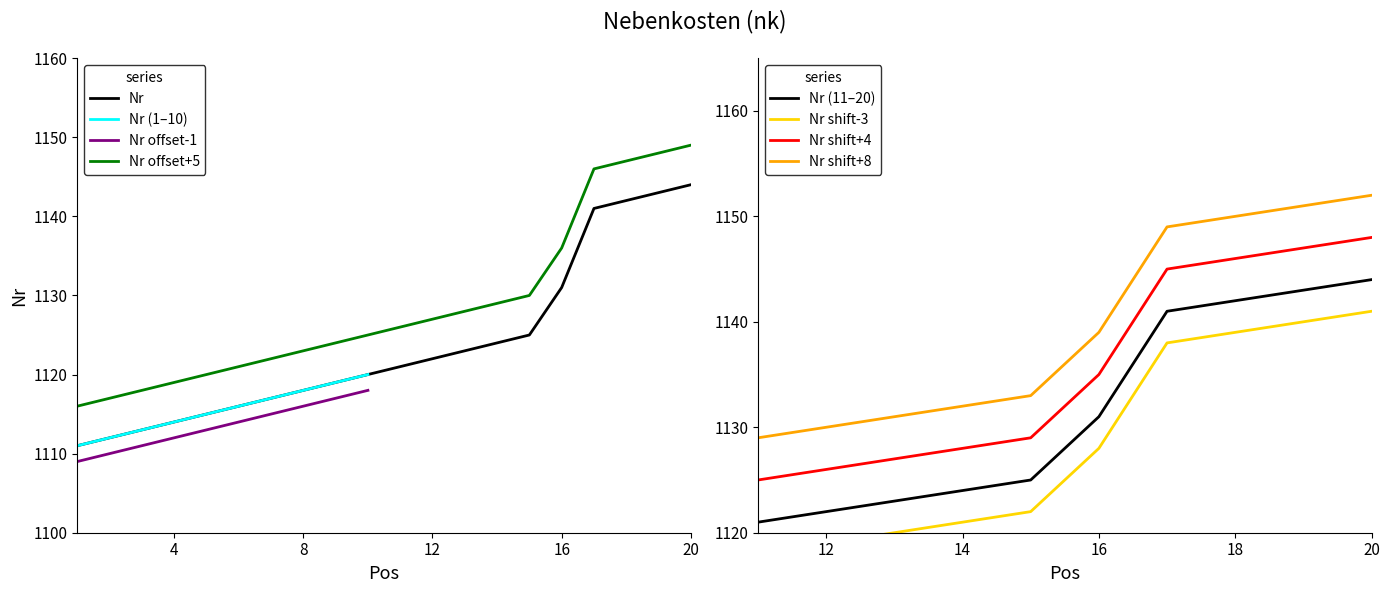

True or false: Nr offset+5 has a value of 1119 at 4.

True